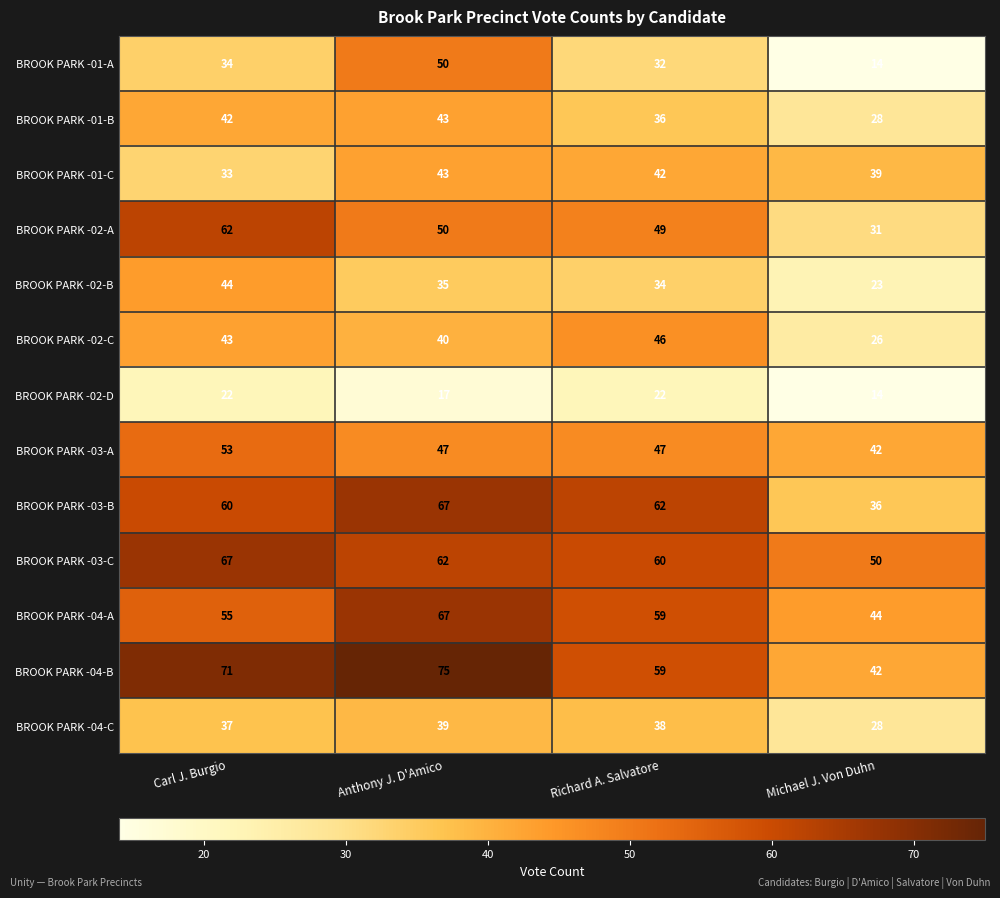

Is it true that BROOK PARK -02-C equals 40 at Anthony J. D'Amico?

True